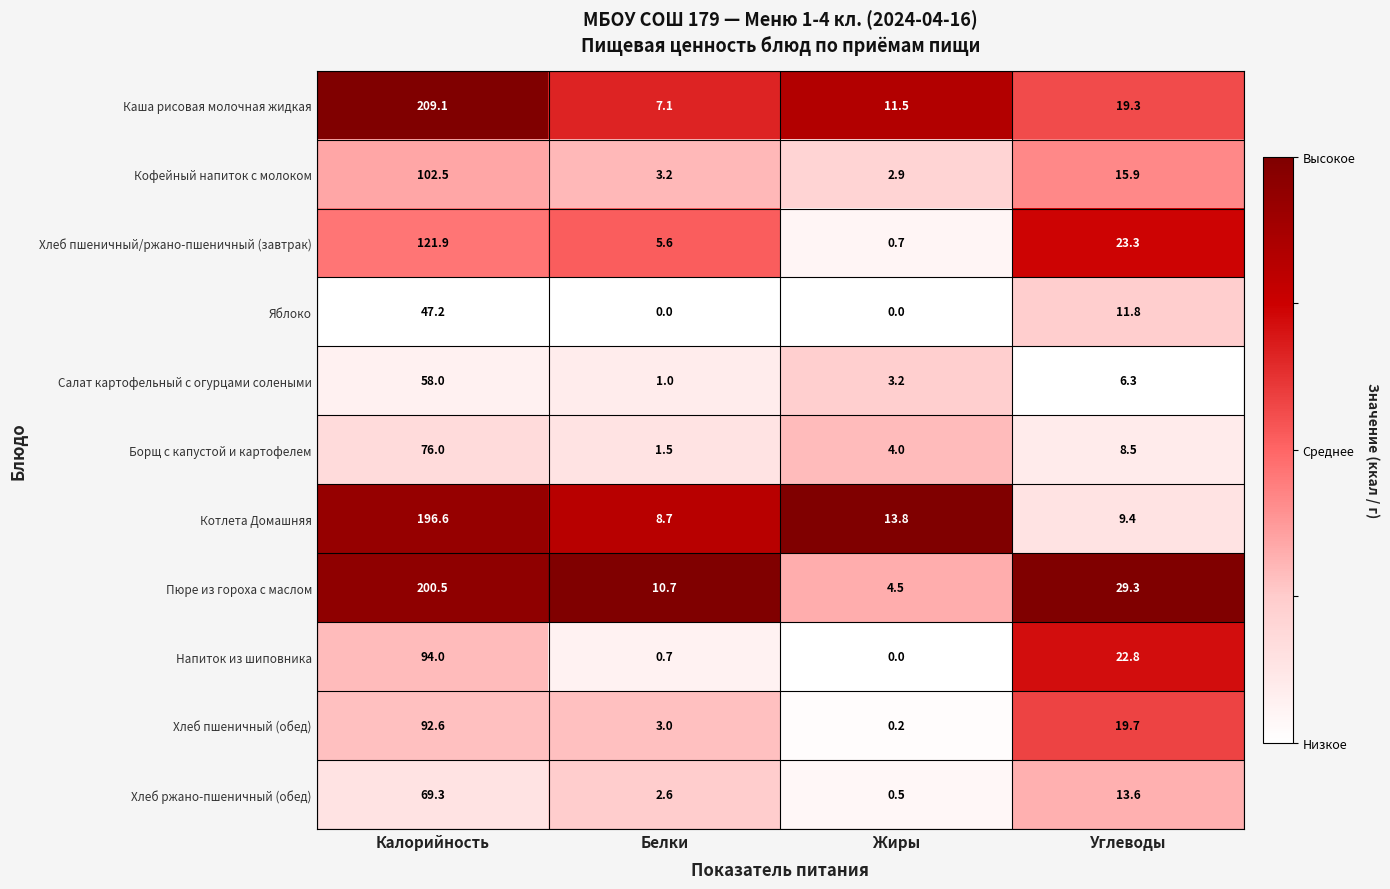

What is the approximate value of Хлеб ржано-пшеничный (обед) at Жиры?

0.5